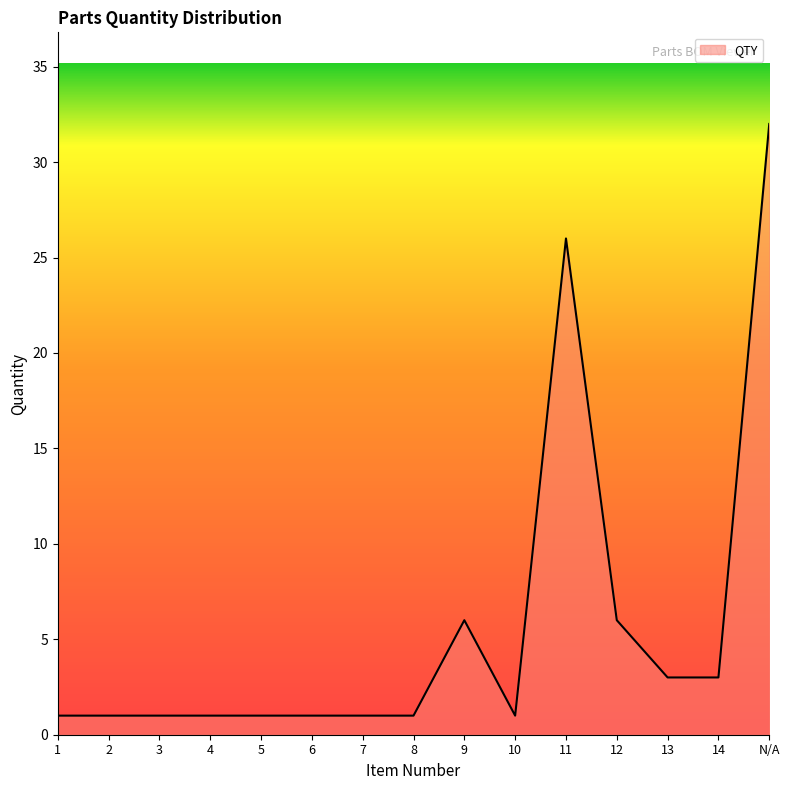

Reading left to right, extract all data points from this chart.

1=1	2=1	3=1	4=1	5=1	6=1	7=1	8=1	9=6	10=1	11=26	12=6	13=3	14=3	N/A=32